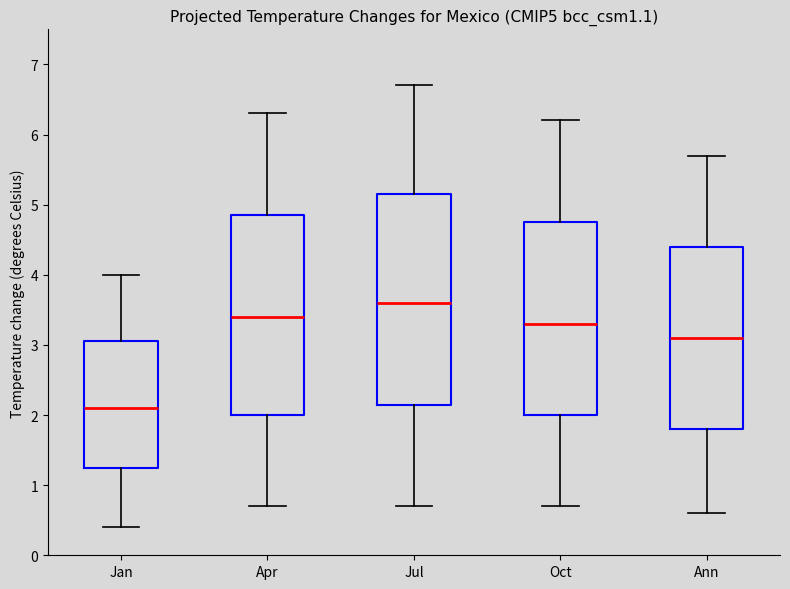

Reading left to right, read every box against the y-axis: the position of its median line, the range the box covers, and the ends of its whiskers. The values are not printed on the chart, so give them approximately, as read against the axis.

Jan: median 2.1, box 1.3 to 3.1, whiskers 0.4 to 4.0
Apr: median 3.4, box 2.0 to 4.9, whiskers 0.7 to 6.3
Jul: median 3.6, box 2.2 to 5.2, whiskers 0.7 to 6.7
Oct: median 3.3, box 2.0 to 4.8, whiskers 0.7 to 6.2
Ann: median 3.1, box 1.8 to 4.4, whiskers 0.6 to 5.7